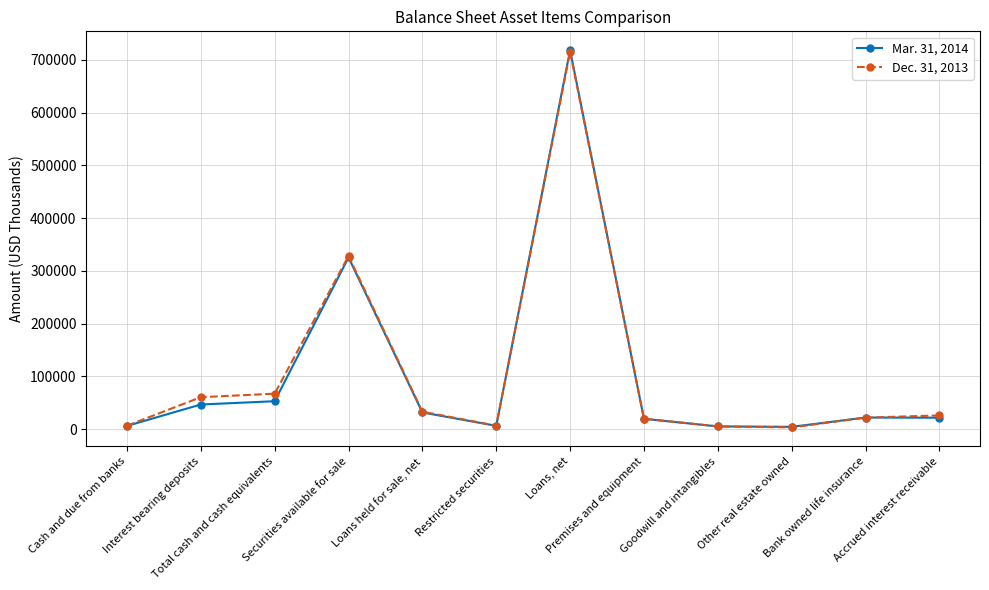

True or false: Mar. 31, 2014 has more than 2 interior local peaks.

True